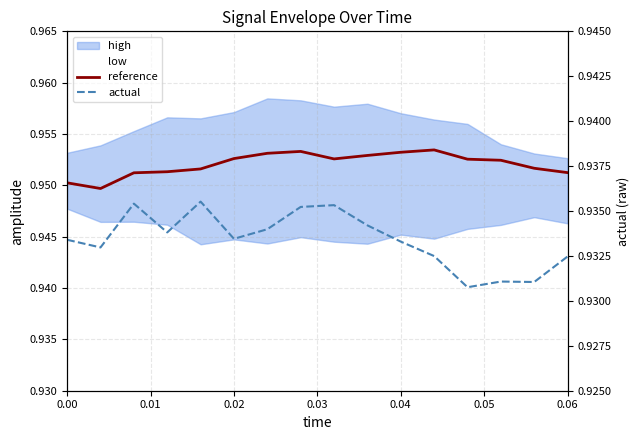

Reading left to right, list all the values displayed in this chart.

reference: 1.0	0.9	1.0	1.0	1.0	1.0	1.0	1.0	1.0	1.0	1.0	1.0	1.0	1.0	1.0	1.0
actual: 0.9	0.9	0.9	0.9	0.9	0.9	0.9	0.9	0.9	0.9	0.9	0.9	0.9	0.9	0.9	0.9